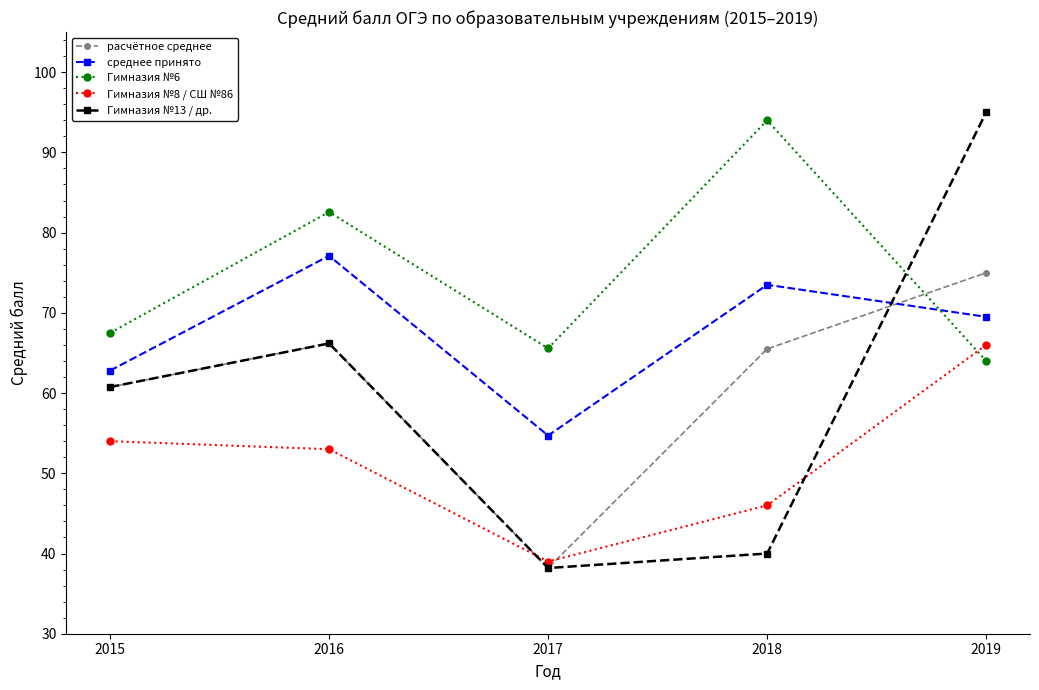

At which label does Гимназия №6 reach its peak?

2018